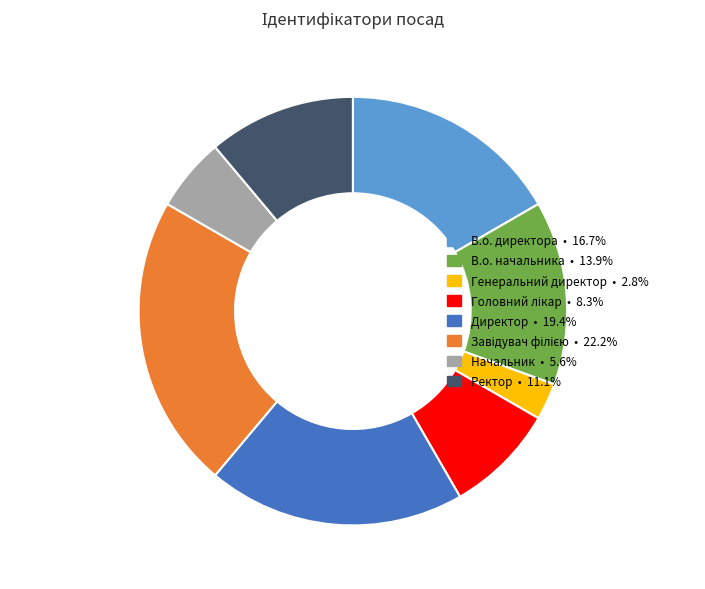

What is the ratio of the value at В.о. директора to the value at Начальник?

3.0